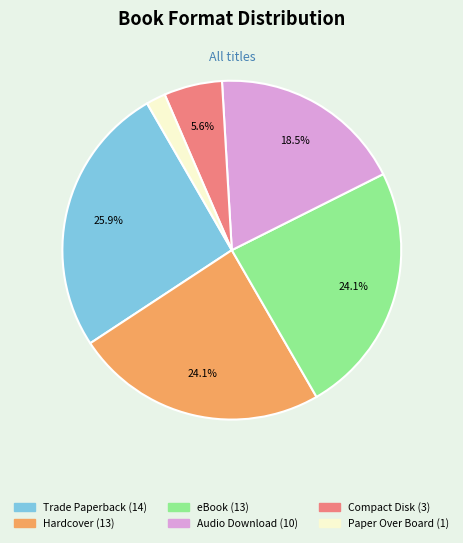

What percentage is the Paper Over Board slice, to the nearest percent?

2%